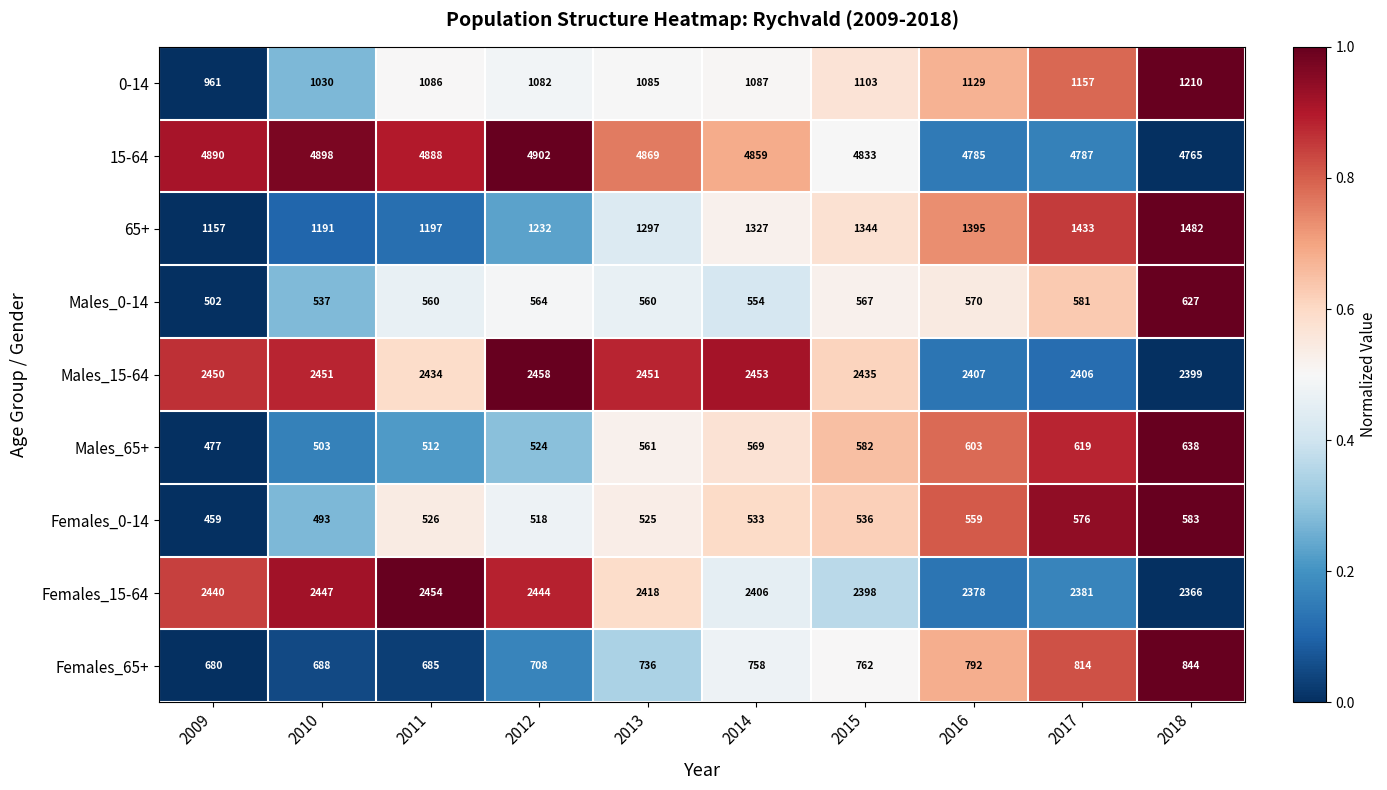

How many data points does each series have?

10